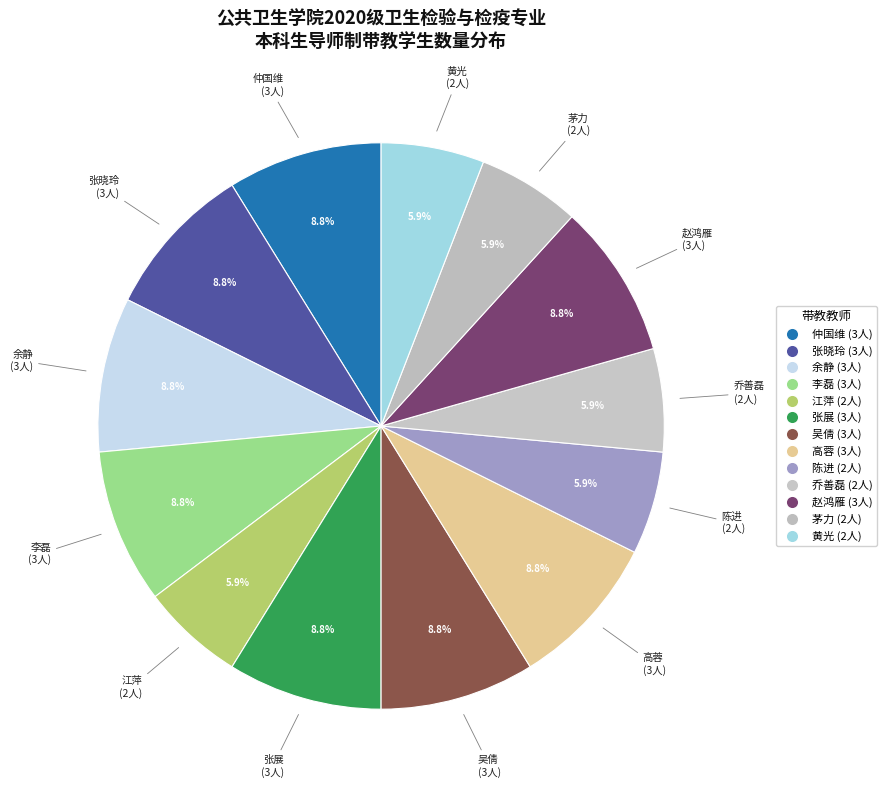

Count the number of slices in the pie.

13